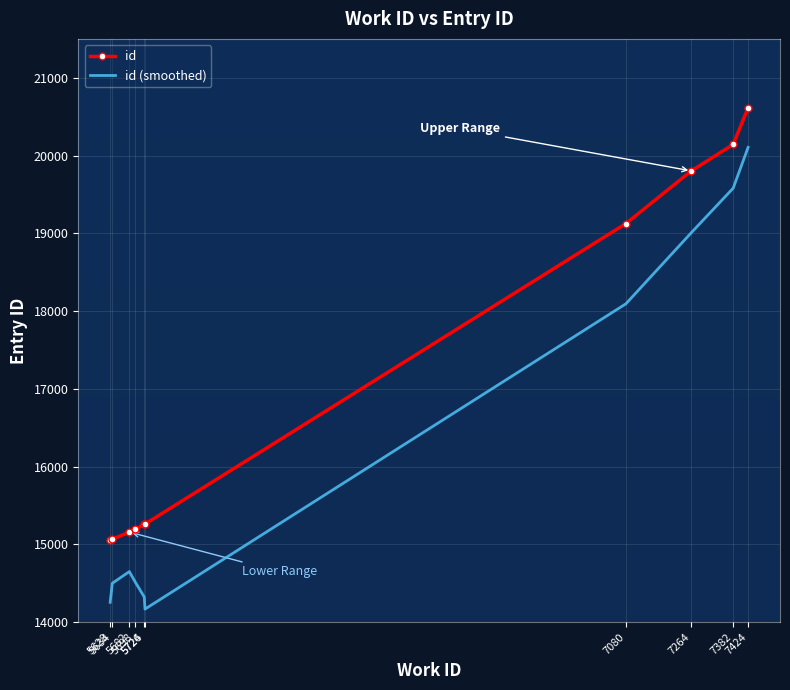

True or false: id (smoothed) and id cross at least once.

False